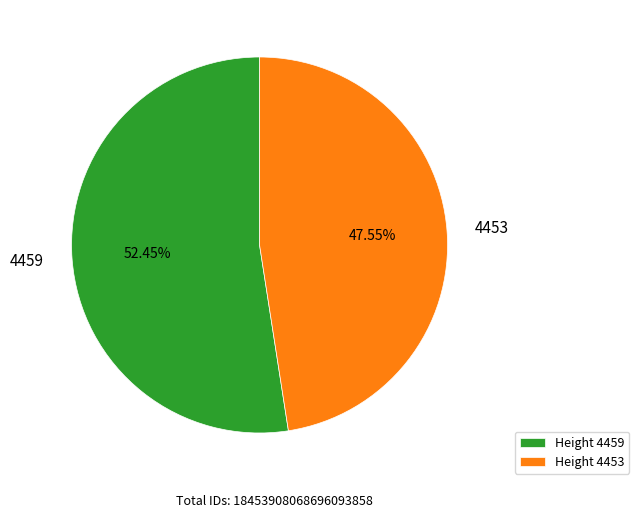

Do 4453 and 4459 together represent more than half of the pie?

Yes